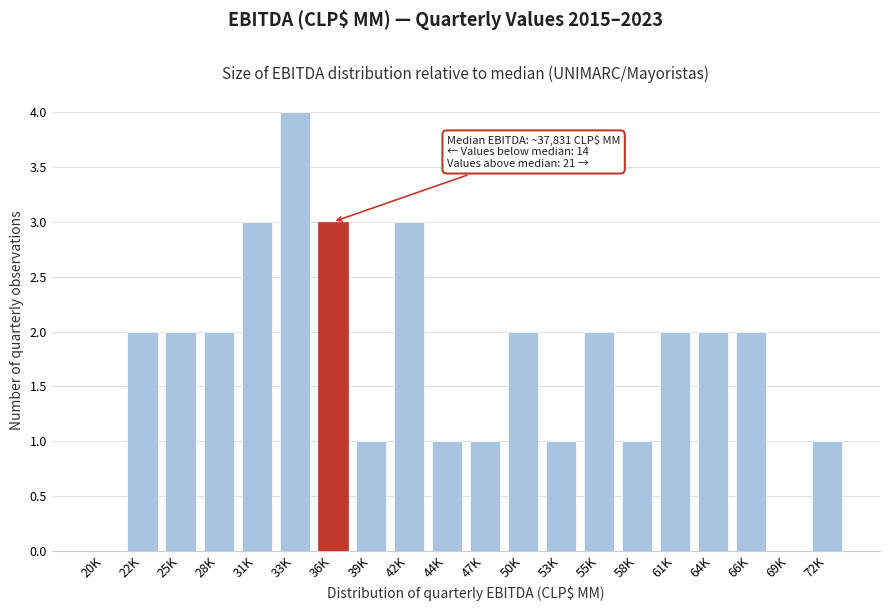

Reading right to left, what are all the values shown in this chart?

72K=1	69K=0	66K=2	64K=2	61K=2	58K=1	55K=2	53K=1	50K=2	47K=1	44K=1	42K=3	39K=1	36K=3	33K=4	31K=3	28K=2	25K=2	22K=2	20K=0